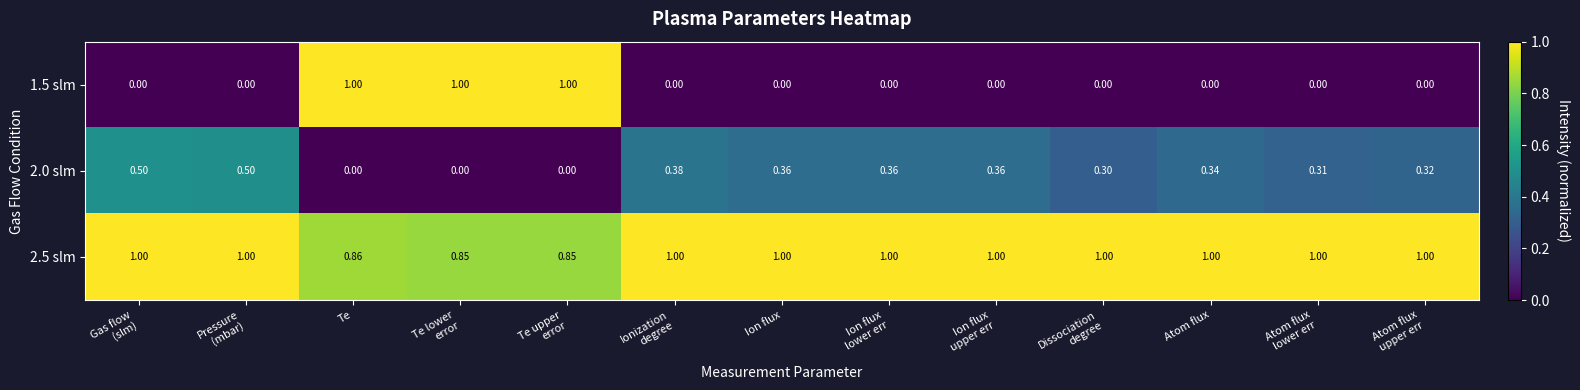

At which category is the sum across all series the highest?

Te